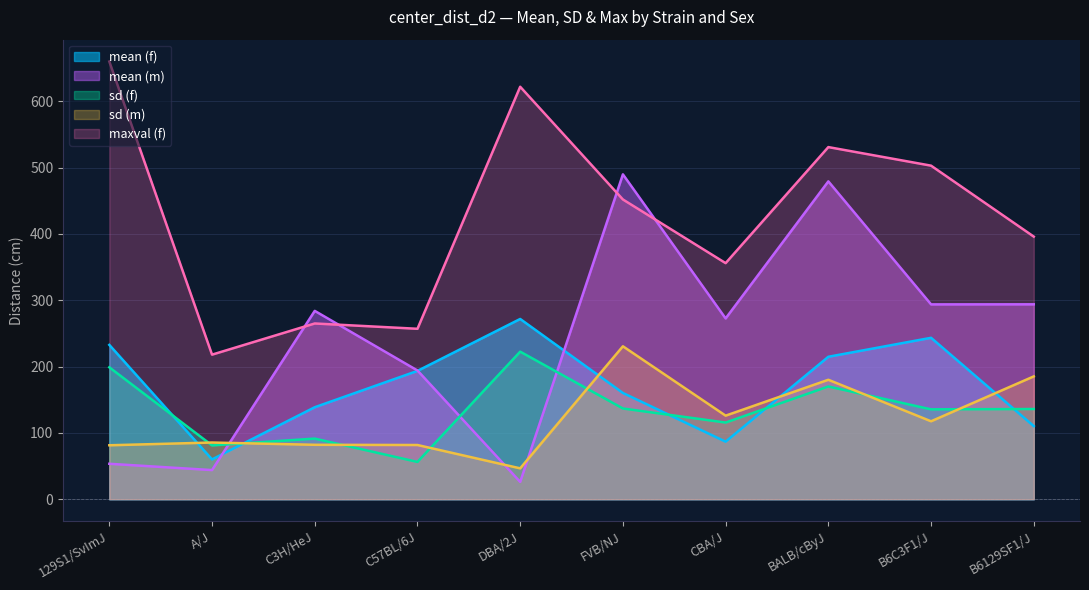

After their last crossing, which series has the higher values: sd (m) or mean (f)?

sd (m)